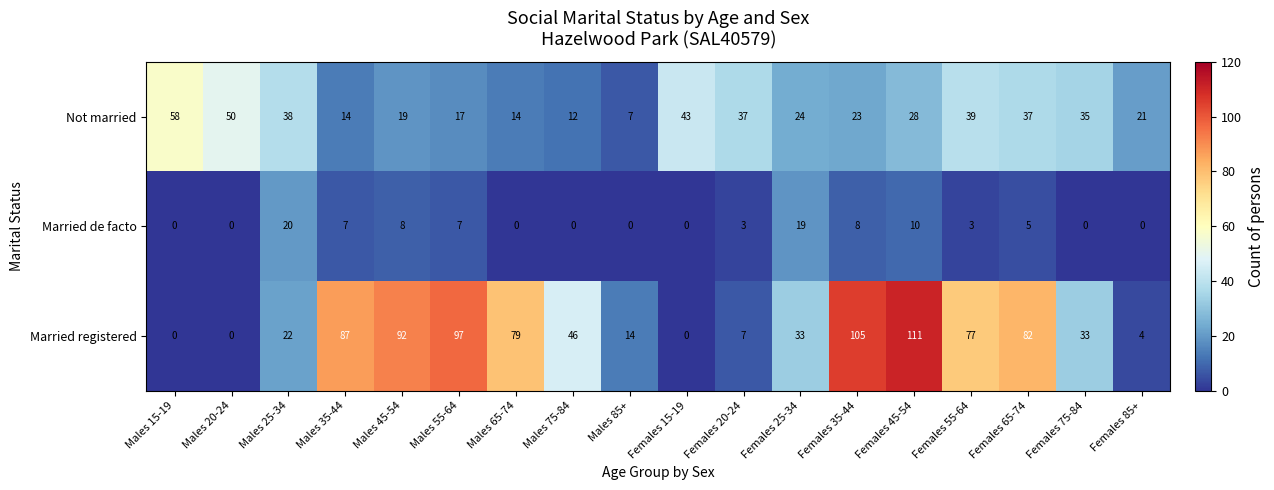

At how many categories does at least one series exceed 106?

1